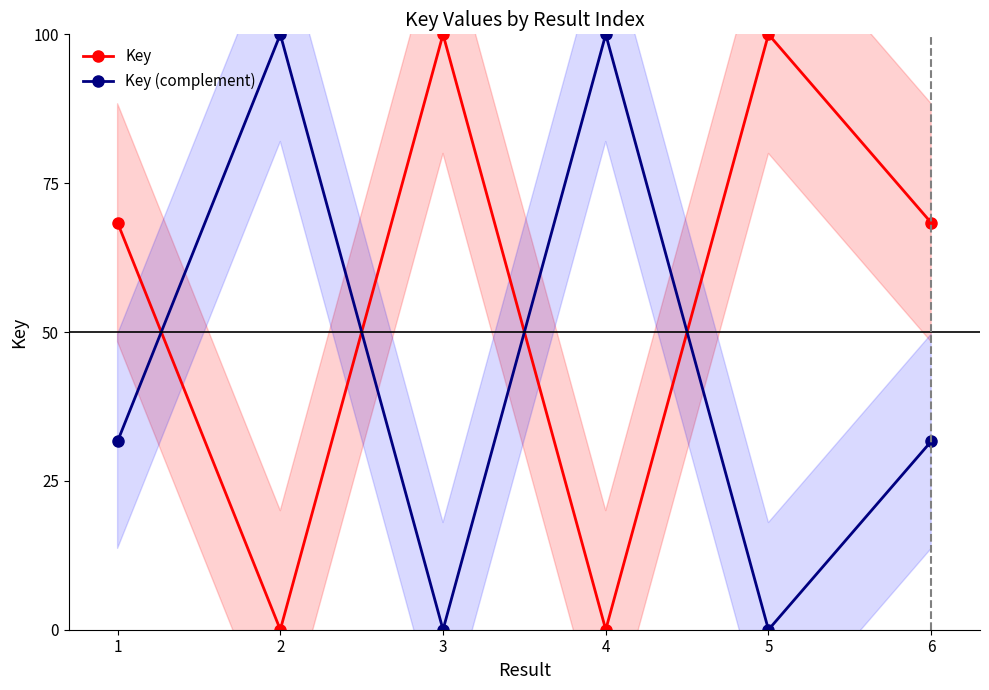

List the labels in order of Key value, largest first.

5, 3, 6, 1, 4, 2